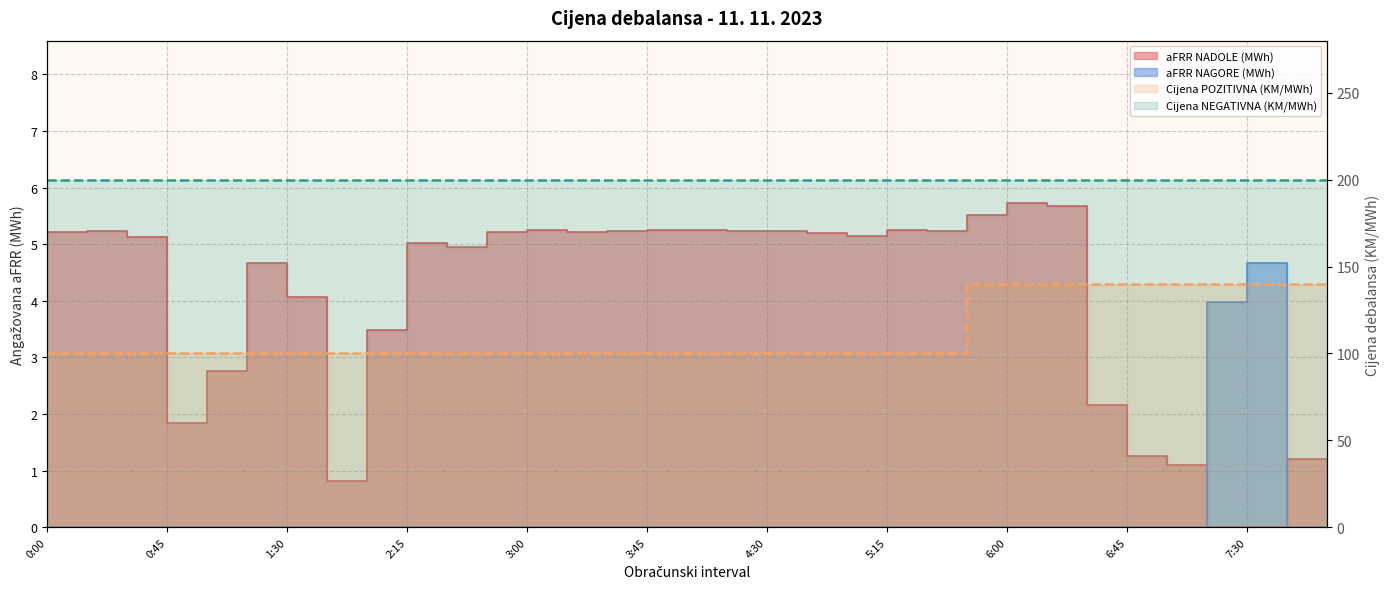

Is it true that aFRR NADOLE (MWh) equals 5.2 at 5:00?

True